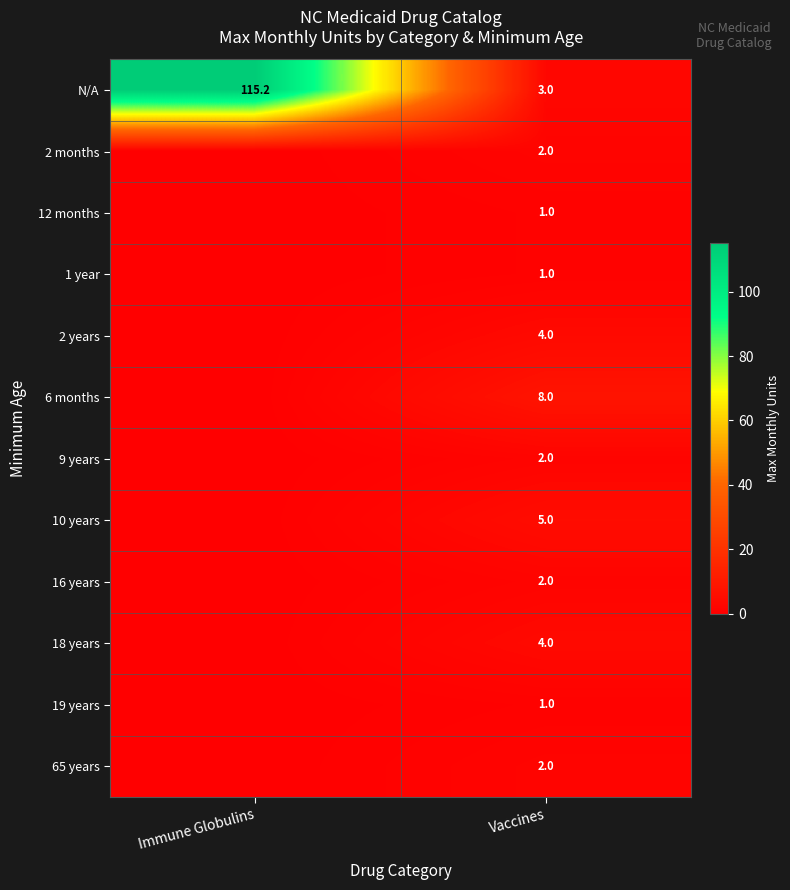

What is the total value across all series at Vaccines?

35.0